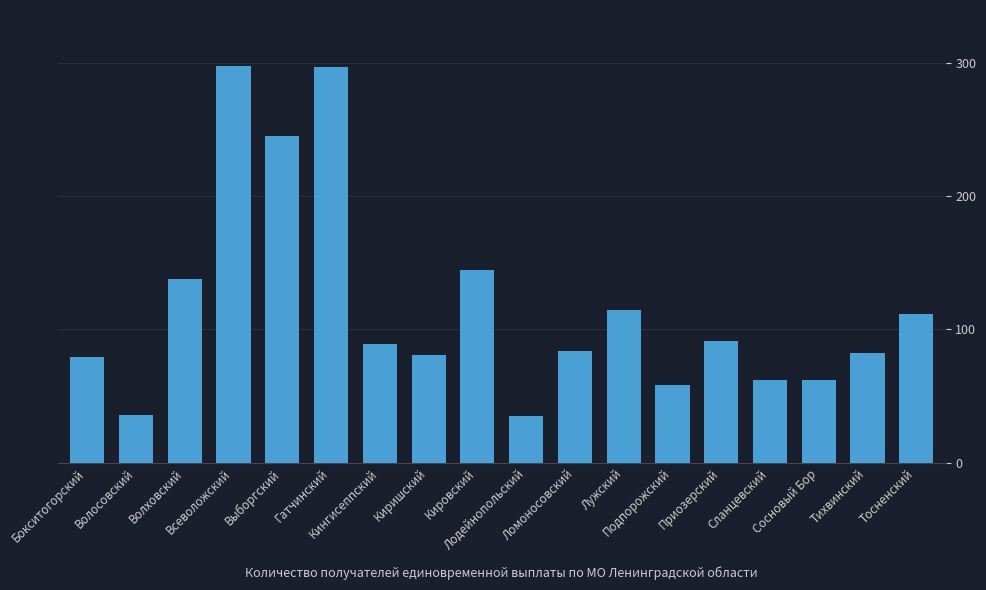

What is the greatest value displayed?

298